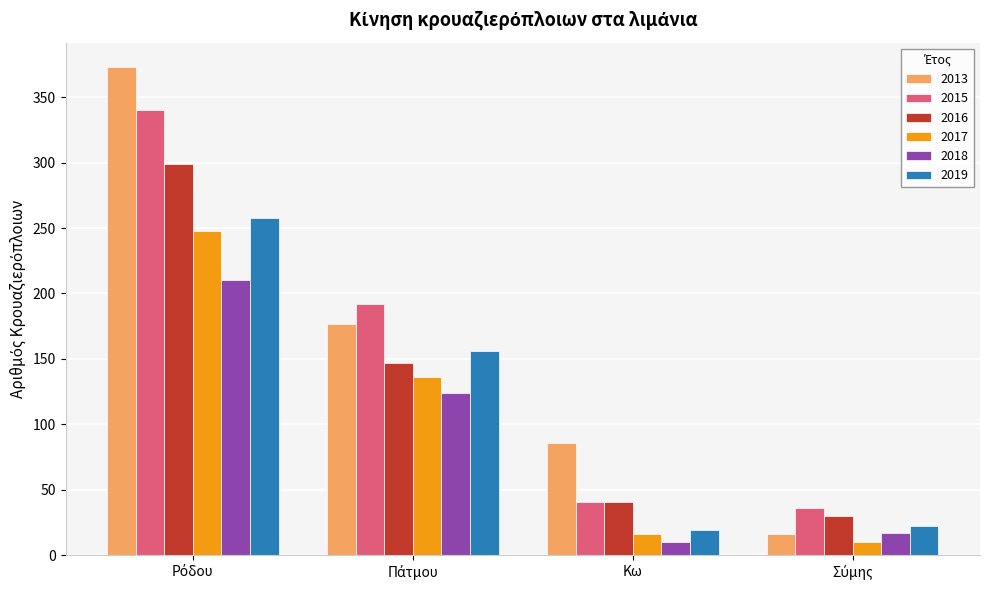

At how many categories does at least one series exceed 66?

3